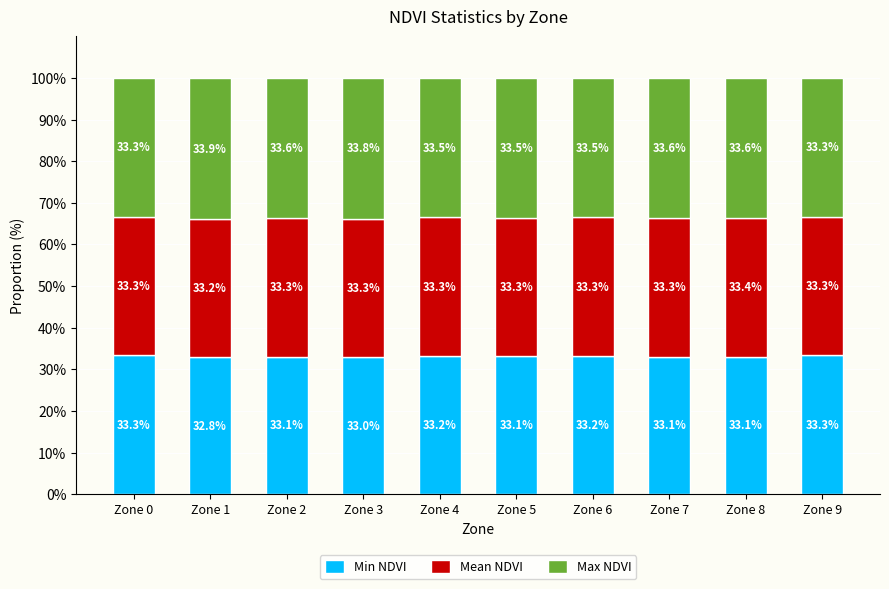

At which label does Min NDVI first exceed 33?

Zone 0